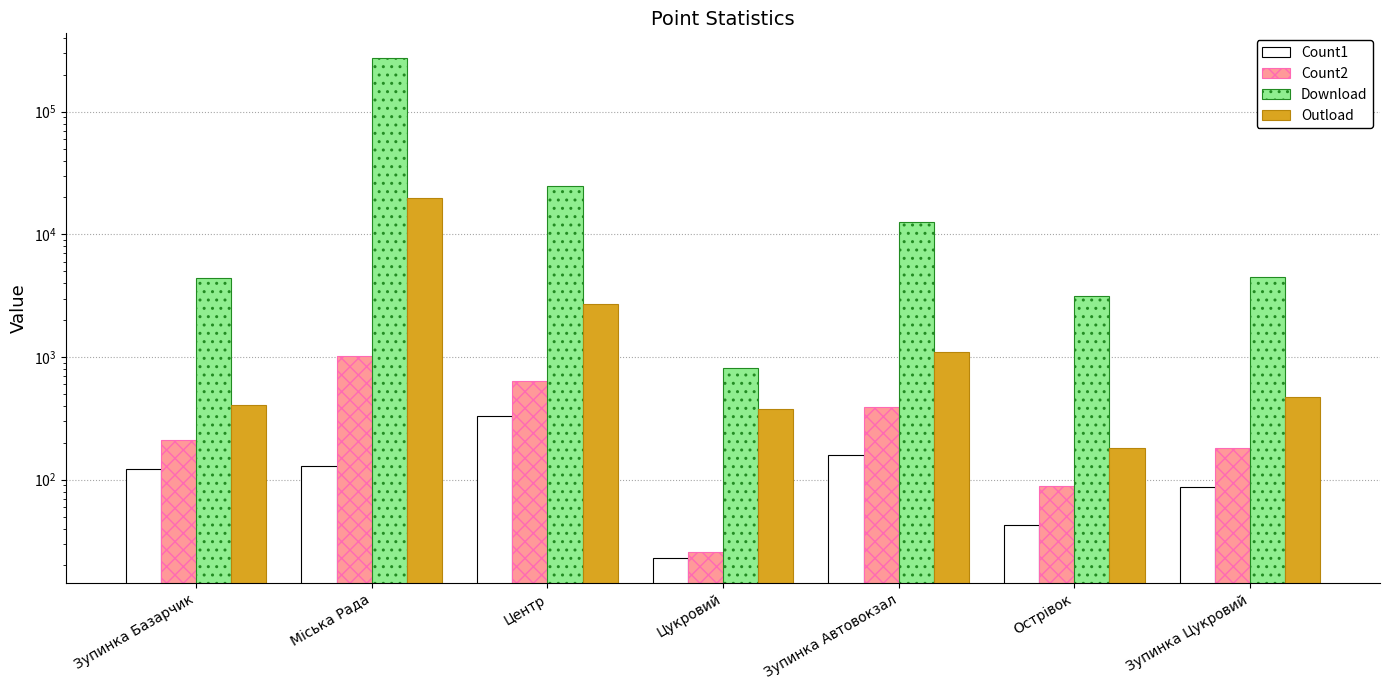

What position from the left is Зупинка Цукровий?

7